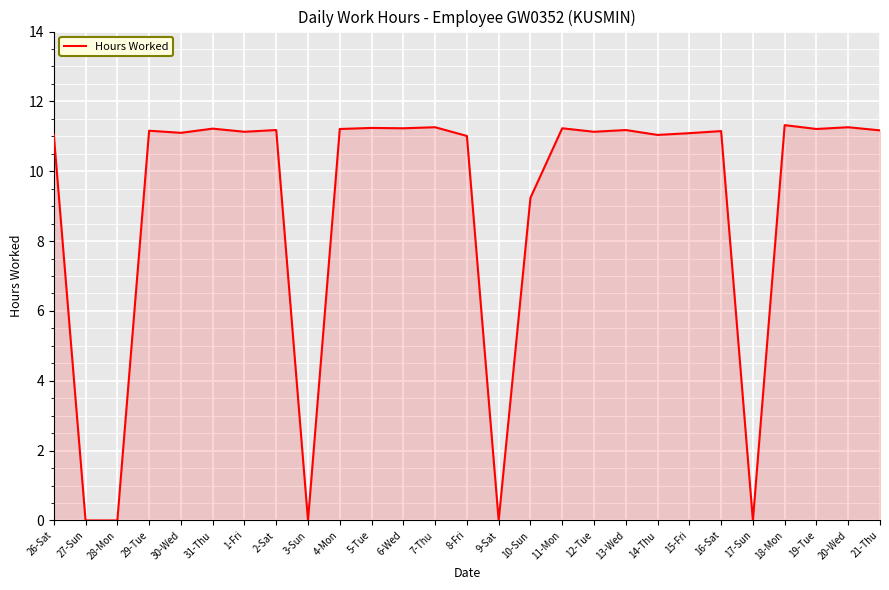

Approximately how many times larger is the value at 2-Sat compared to 20-Wed?

1.0